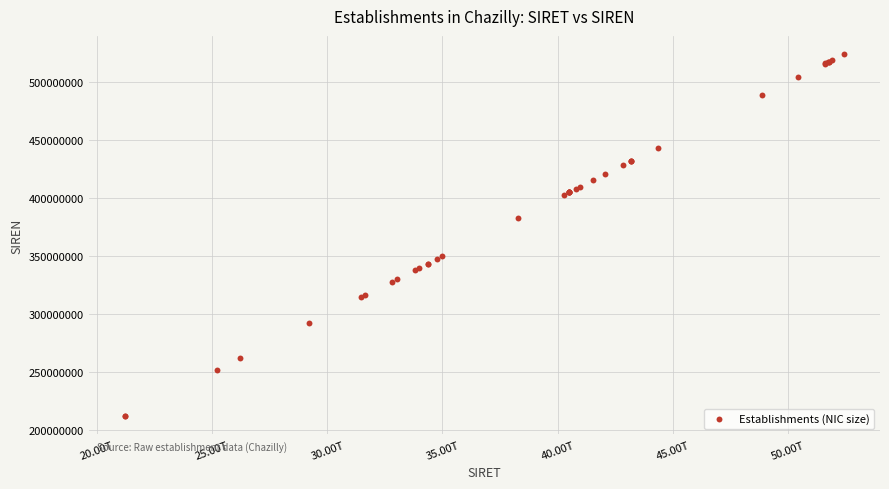

What Y value in the scatter plot is closest to 368157965?

382756369